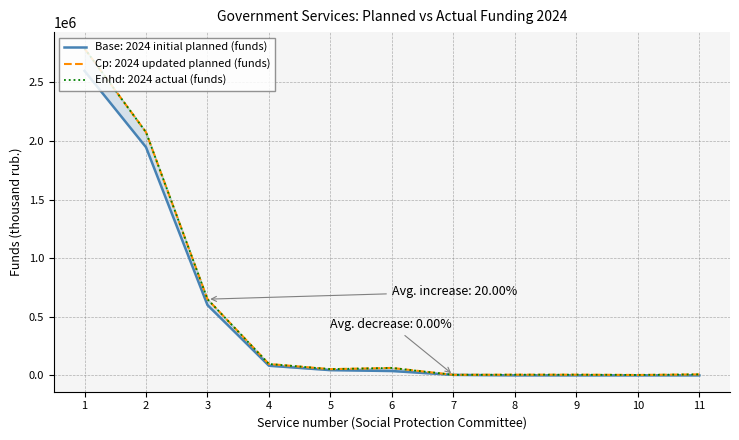

How many lines are shown in the chart?

3